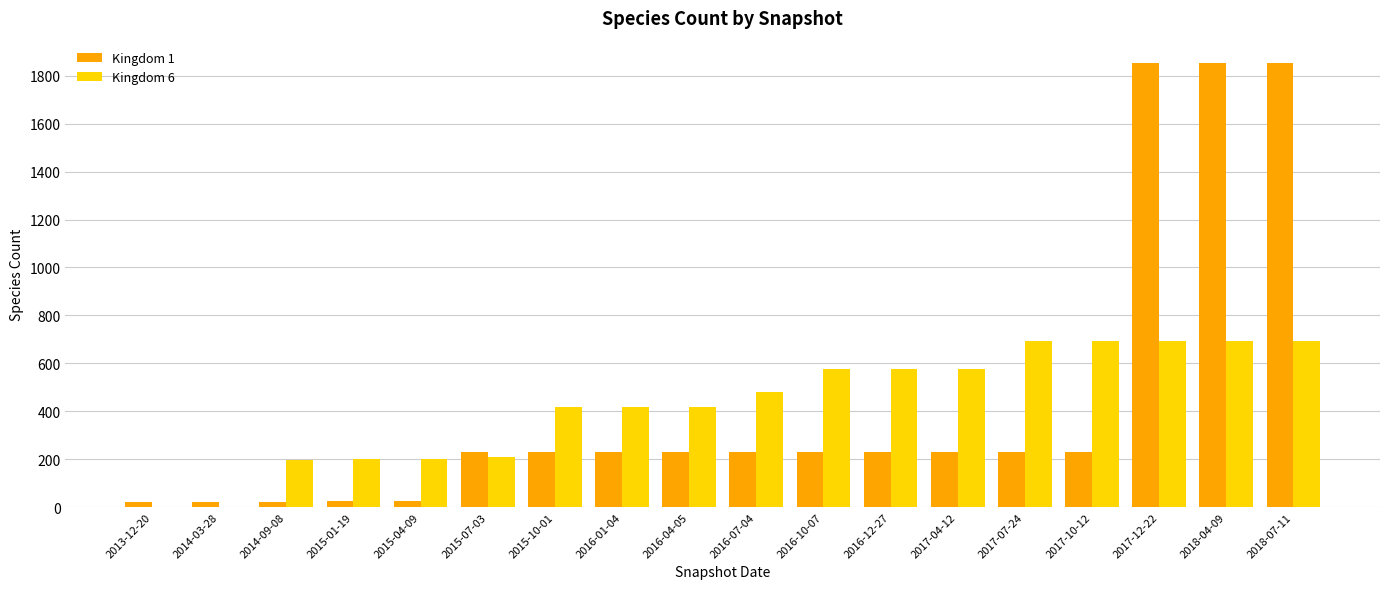

Which series changed the most between 2016-10-07 and 2018-07-11?

Kingdom 1